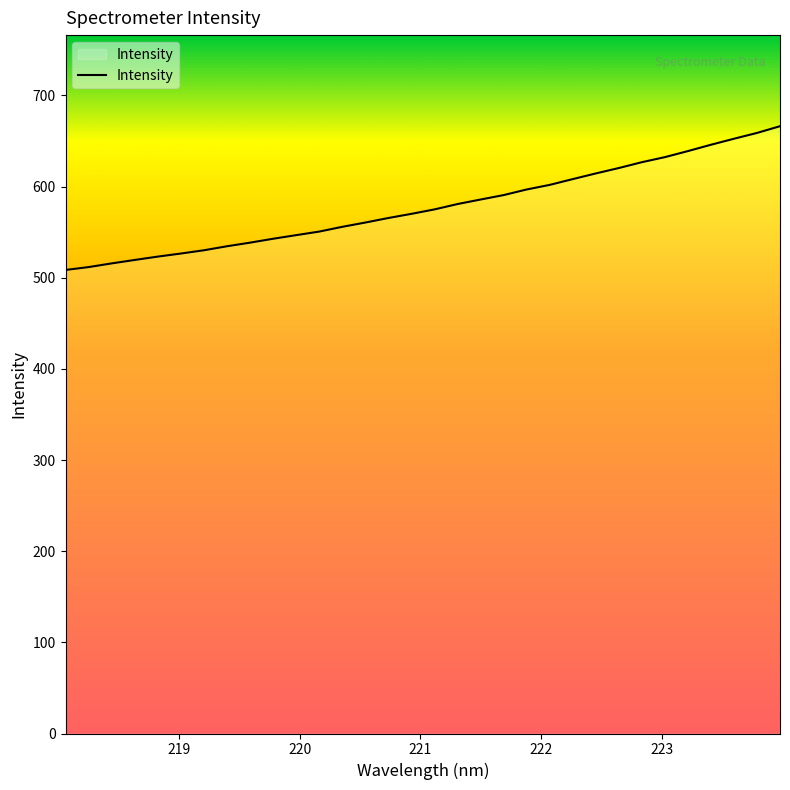

What is the difference between the maximum and minimum values?

157.7